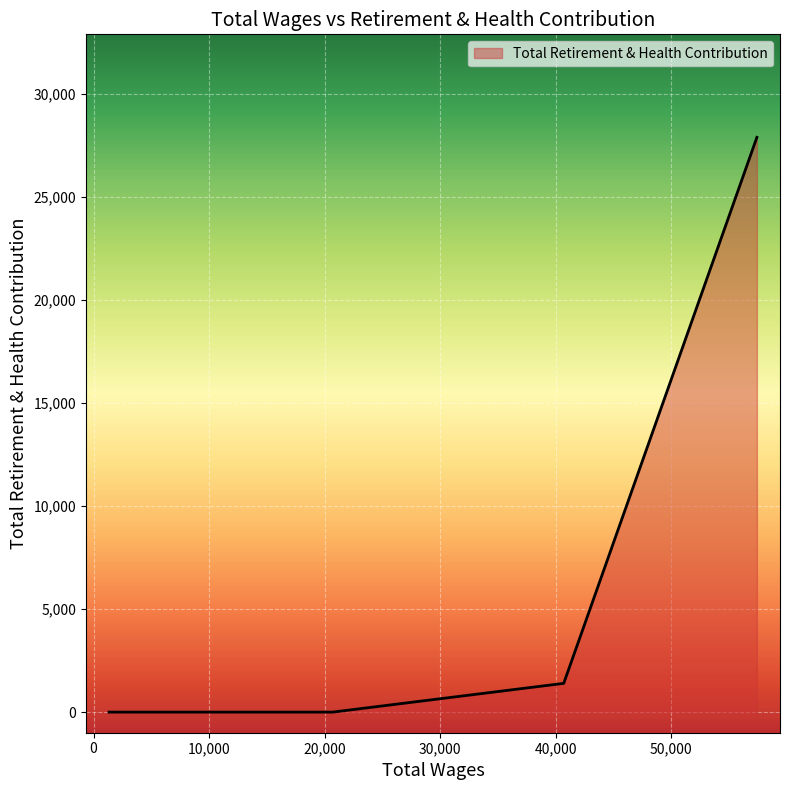

How many distinct data groups are displayed?

1